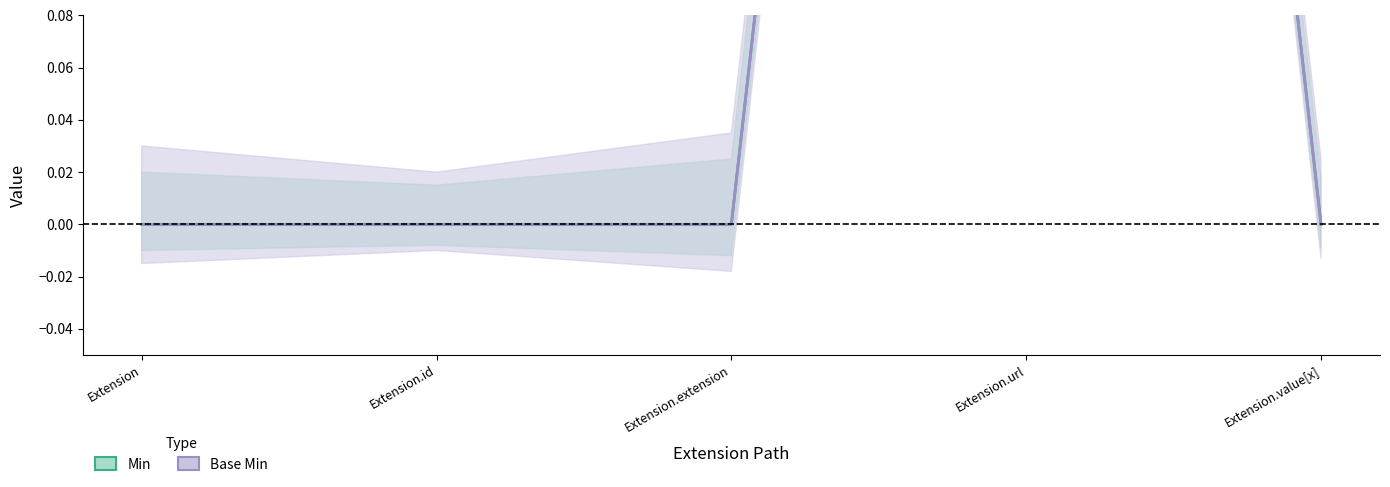

What is the highest value of the Base Min series?

1